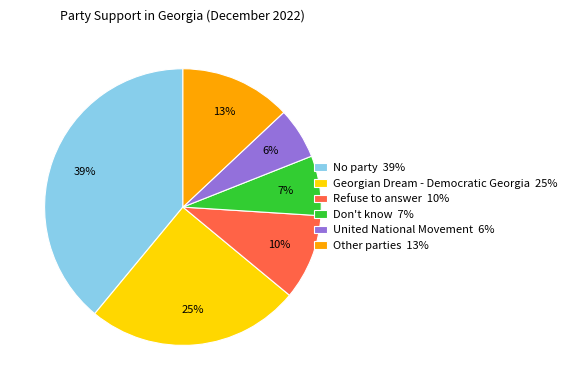

To the nearest percent, what percentage of the pie is Don't know?

7%